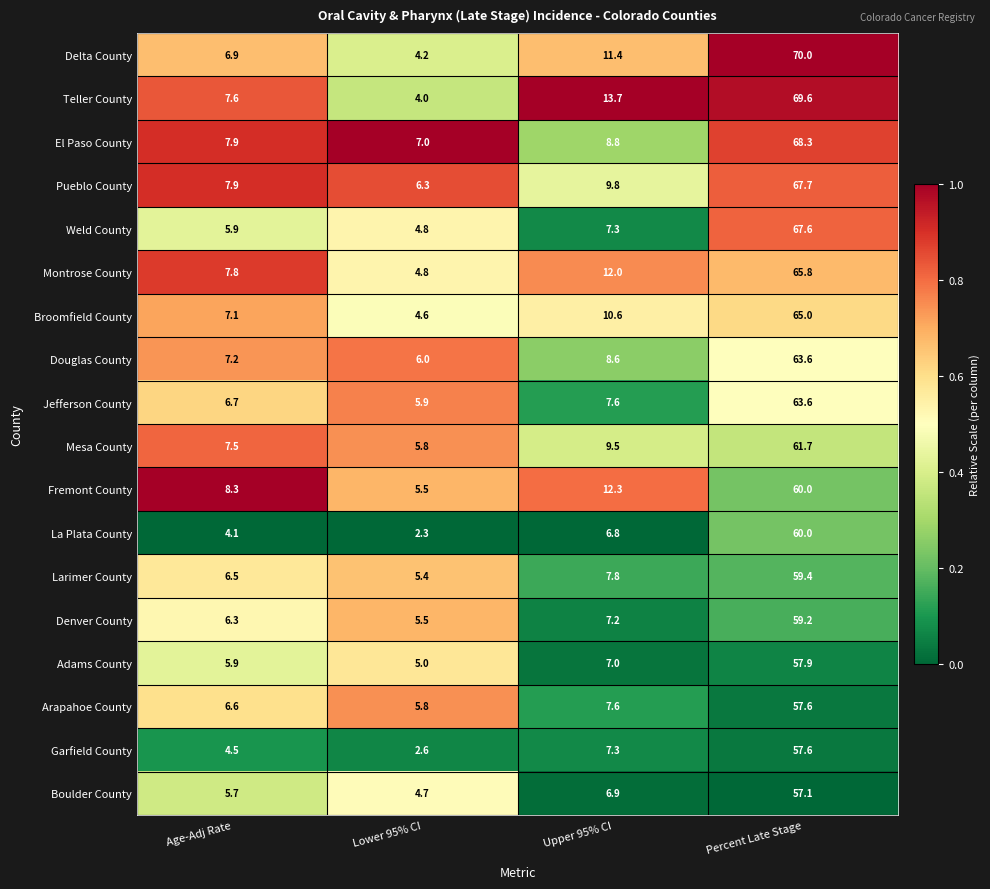

What is the difference between the maximum and second lowest values in the Larimer County series?

52.9